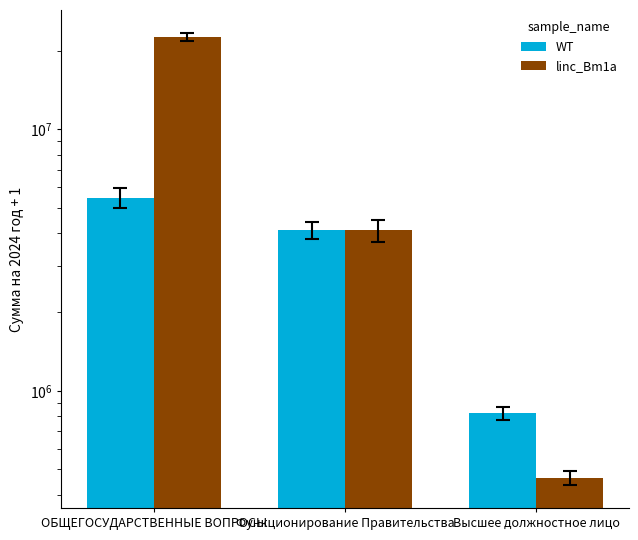

The WT series shows 5478746.3 at ОБЩЕГОСУДАРСТВЕННЫЕ ВОПРОСЫ. True or false?

True